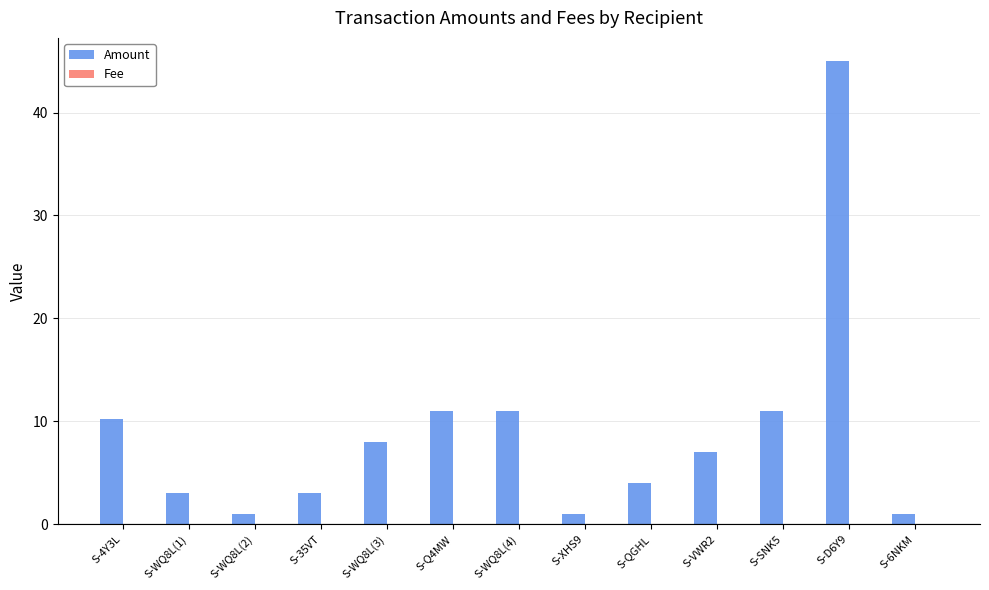

What is the greatest value displayed?

45.0